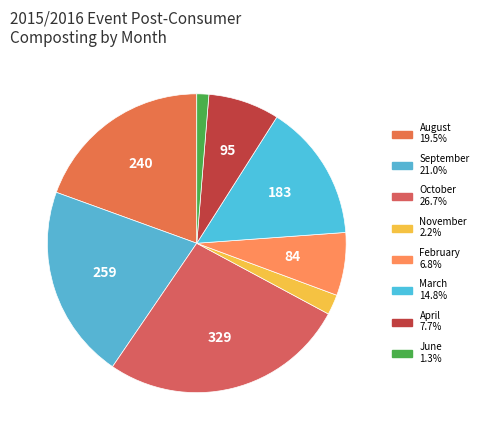

How many slices are in this pie chart?

8